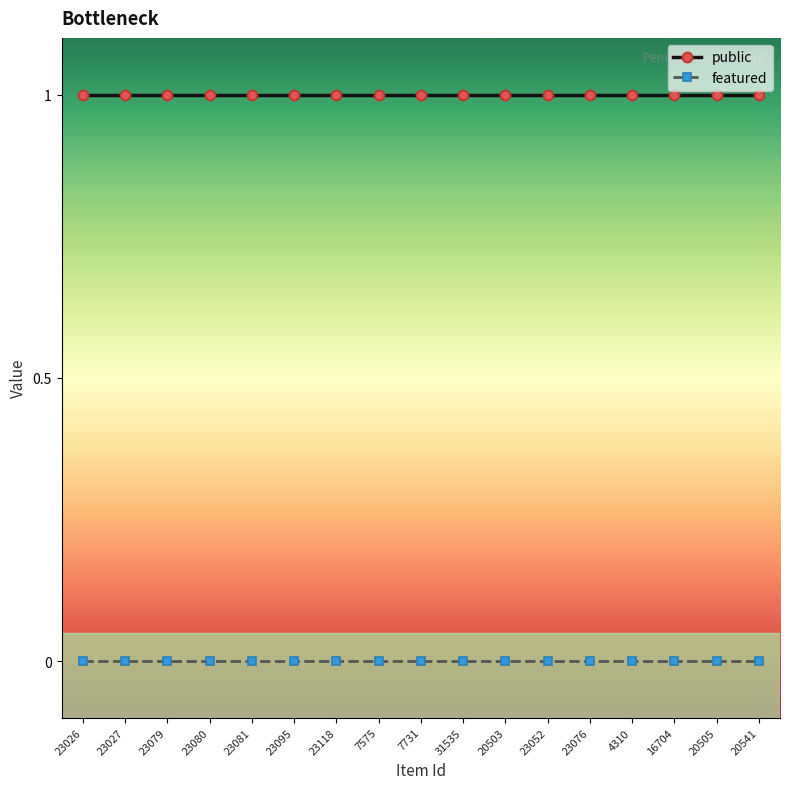

Is the value of featured at 23026 greater than the value of public at 23027?

No